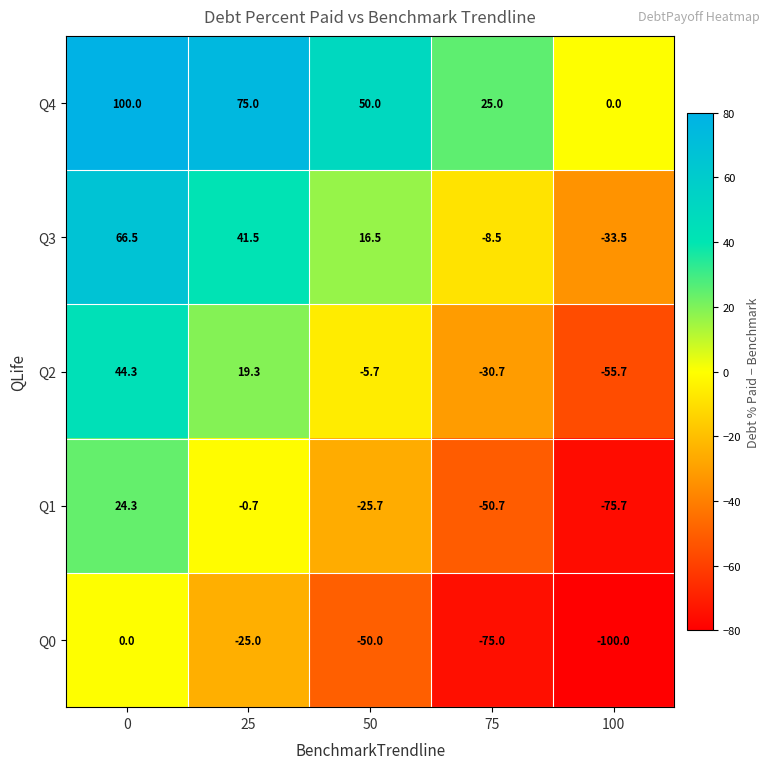

Rank the series by their maximum value, from highest to lowest.

Q4, Q3, Q2, Q1, Q0